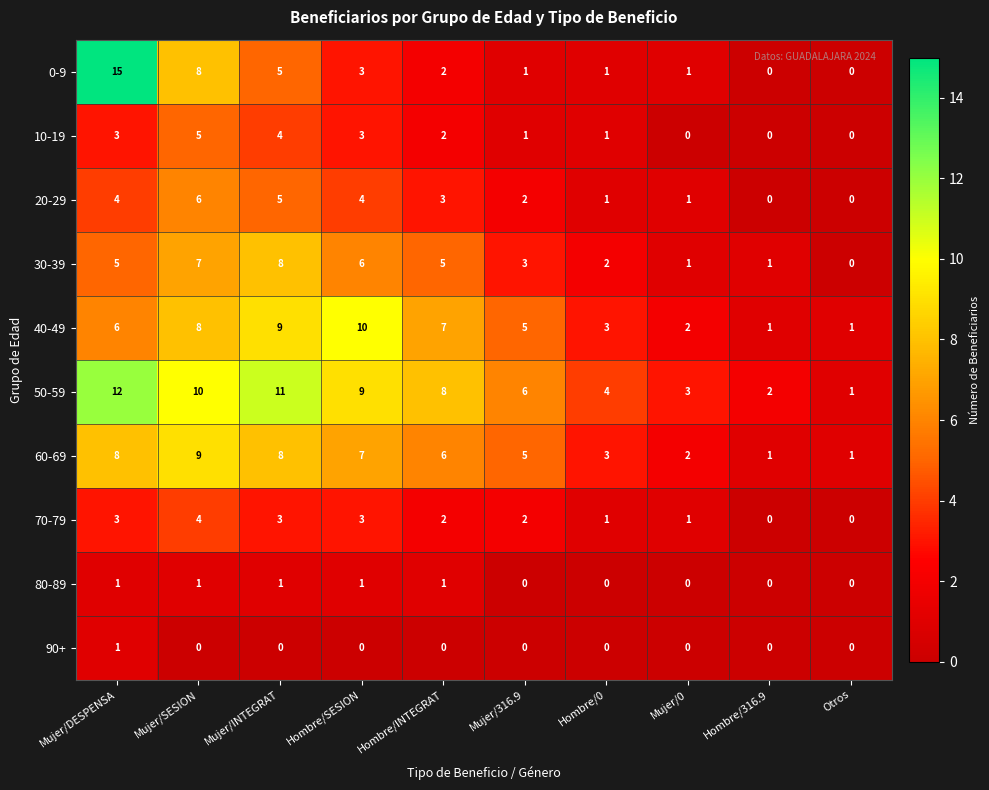

How many series are shown in this chart?

10